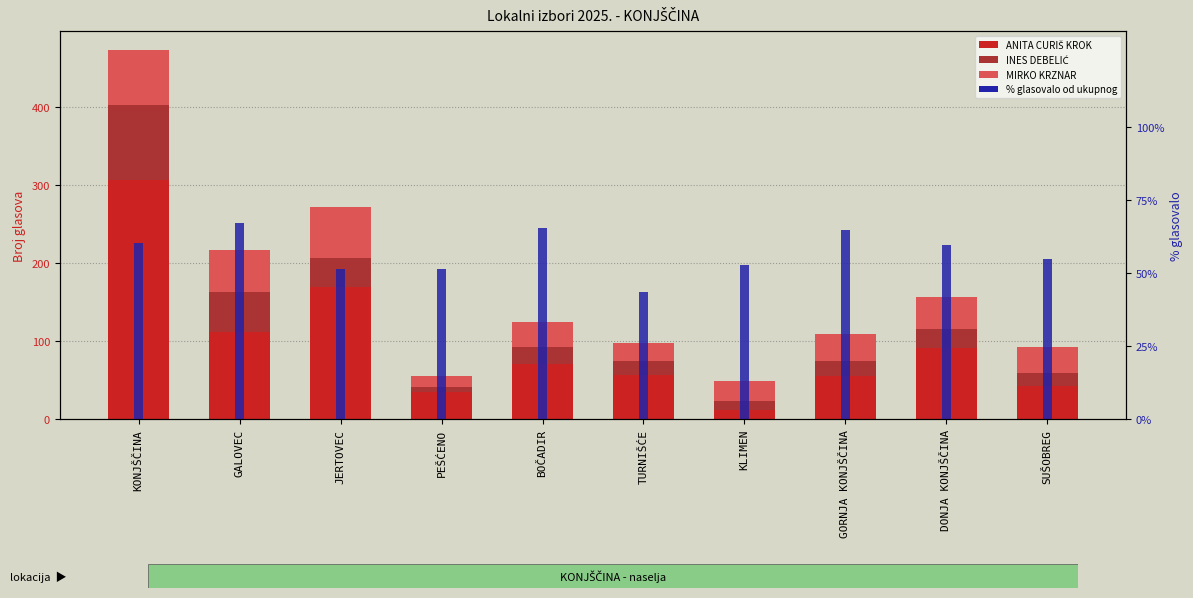

Reading right to left, list all the values displayed in this chart.

ANITA CURIŠ KROK: 42.0	91.0	55.0	12.0	57.0	71.0	35.0	169.0	112.0	306.0
INES DEBELIĆ: 17.0	25.0	19.0	12.0	17.0	21.0	6.0	37.0	51.0	96.0
MIRKO KRZNAR: 34.0	41.0	35.0	25.0	24.0	32.0	14.0	66.0	53.0	71.0
% glasovalo: 54.9	59.6	64.7	53.0	43.7	65.6	51.4	51.5	67.4	60.5